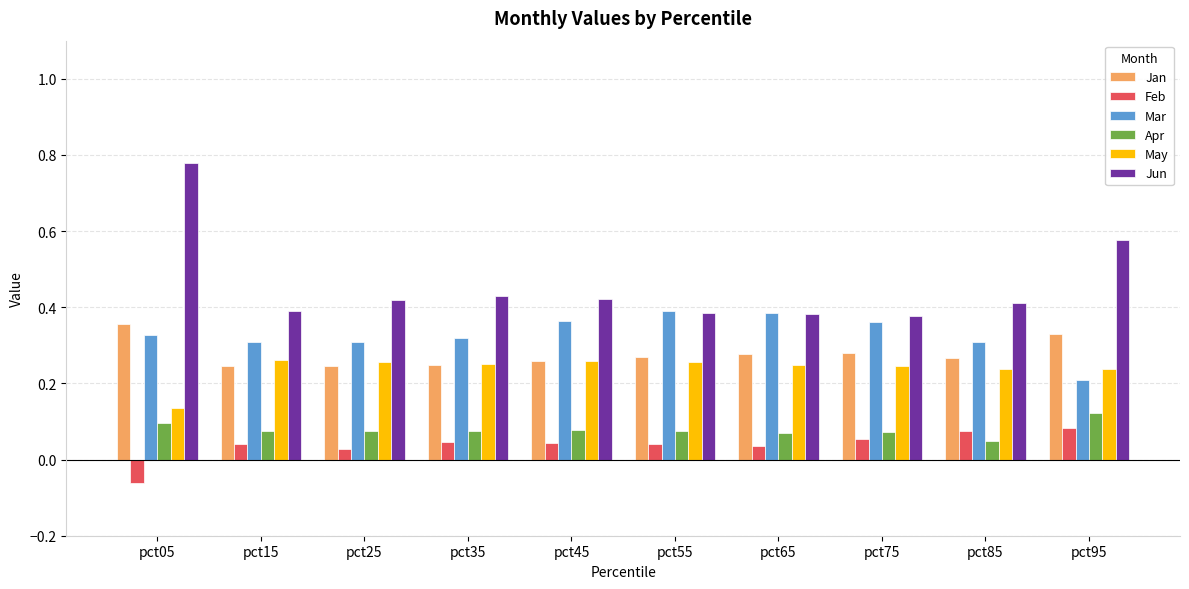

Which category has the highest value across all series?

pct05